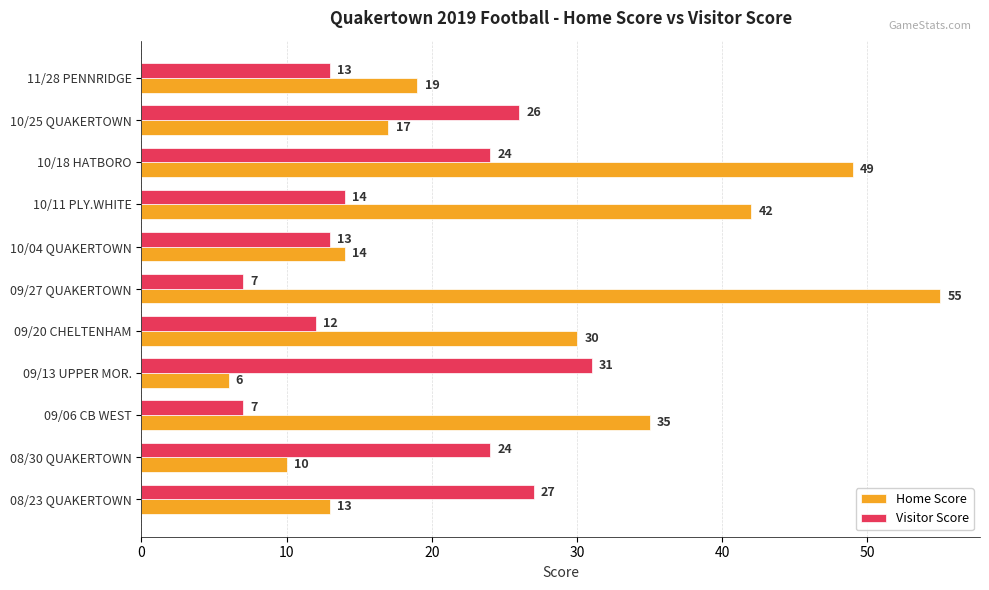

The value of Visitor Score at 10/25 QUAKERTOWN is 35. True or false?

False